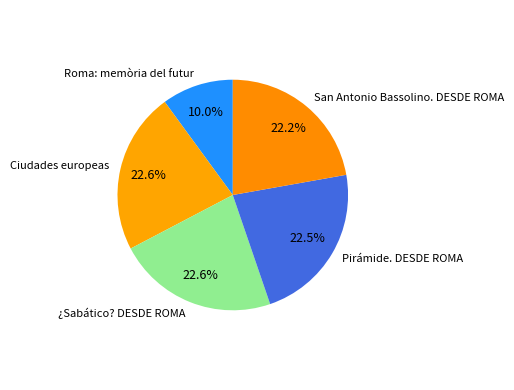

To the nearest percent, what is the average slice percentage?

20%